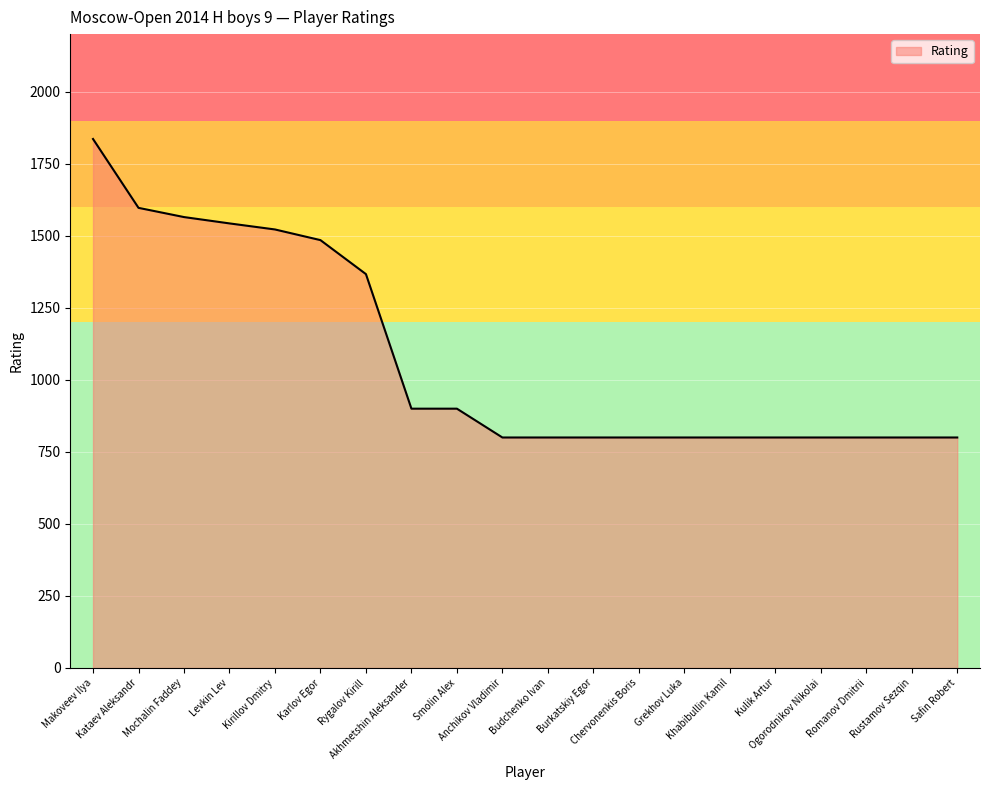

What is the smallest value displayed?

800